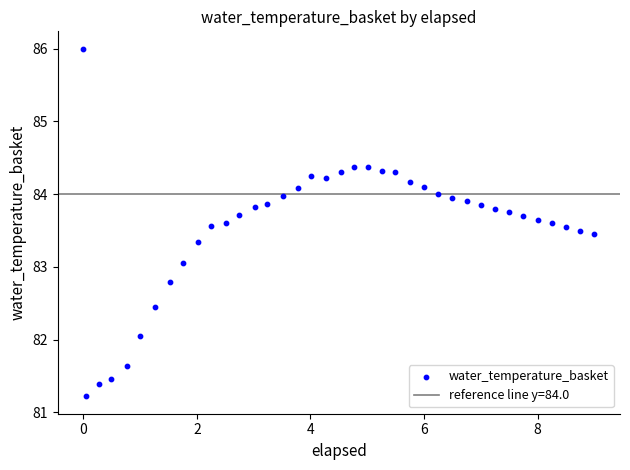

What is the range of Y values (max minus min)?

4.8